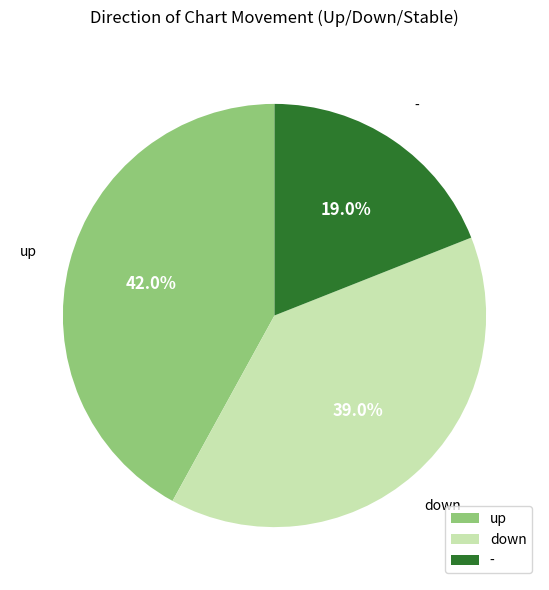

Do up and down together represent more than half of the pie?

Yes